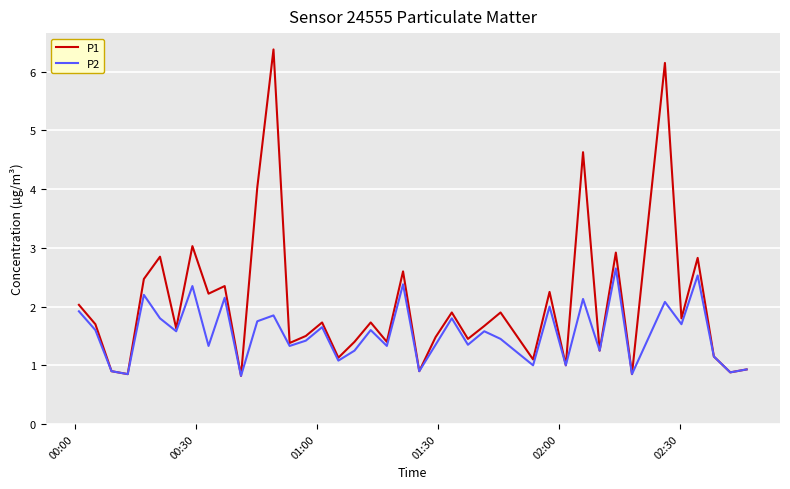

What is the maximum value shown in the chart?

6.4